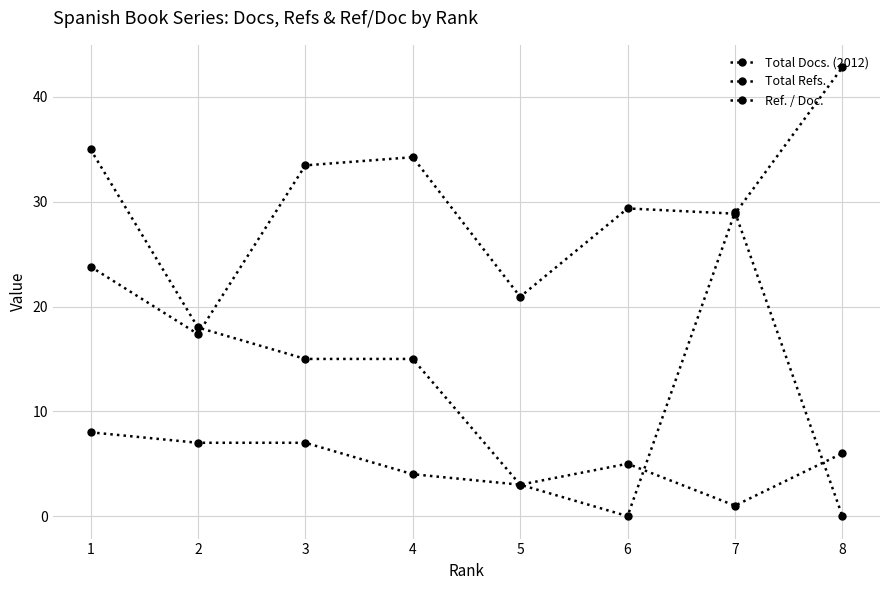

How many distinct data groups are displayed?

3